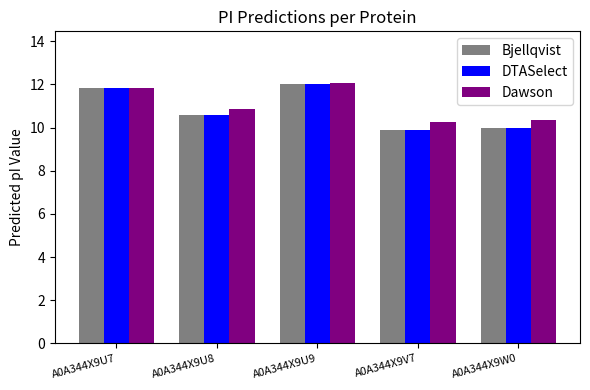

The DTASelect series shows 10.0 at A0A344X9W0. True or false?

True